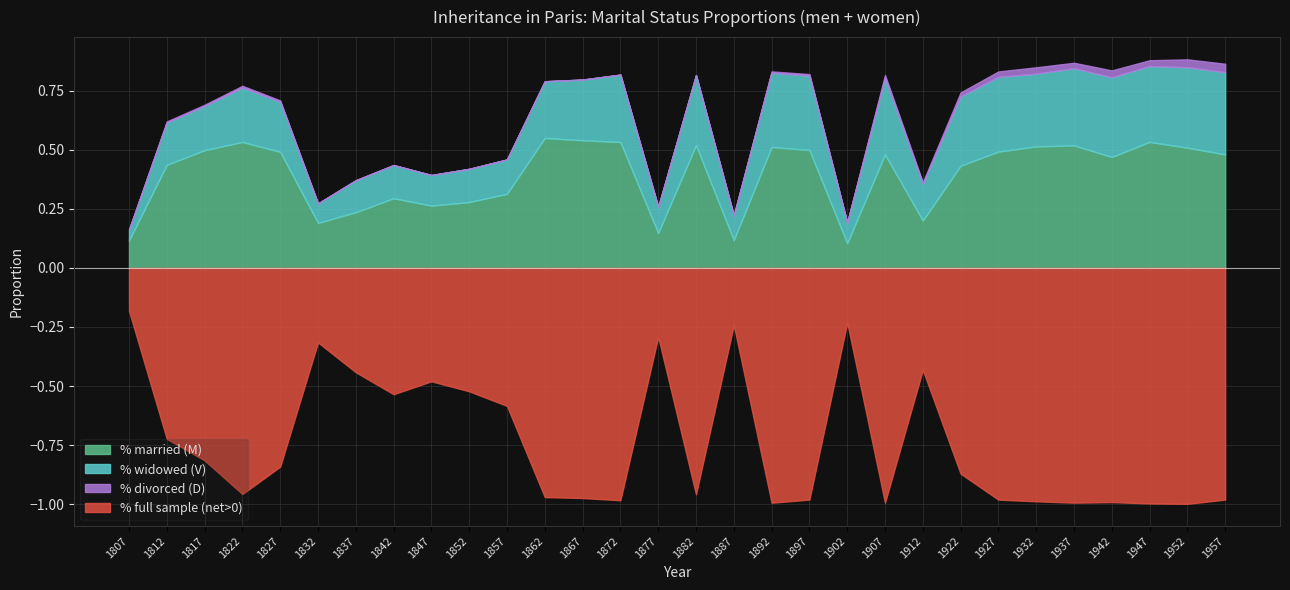

List the series in order of their peak value, lowest first.

% divorced (D), % widowed (V), % married (M), % full sample (net>0)